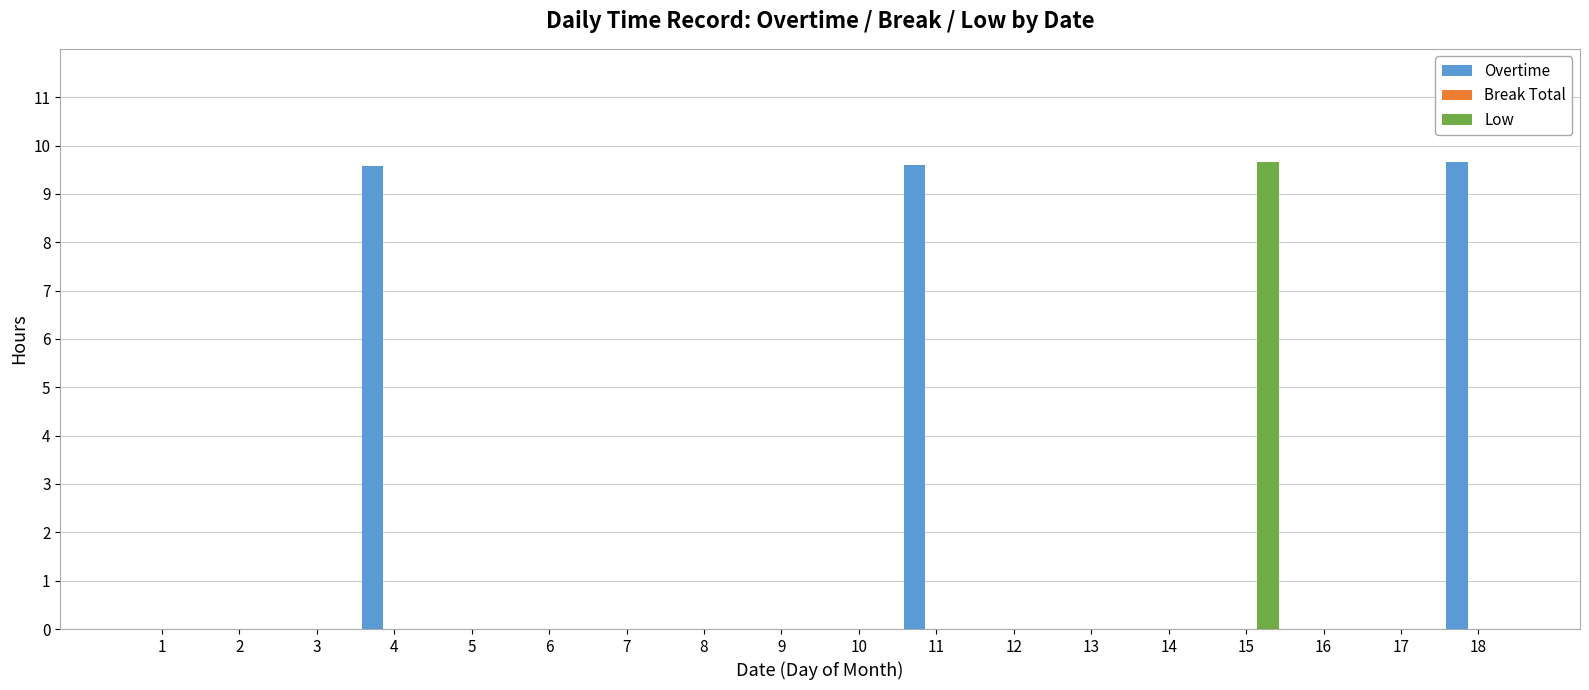

What is the maximum value shown in the chart?

9.7